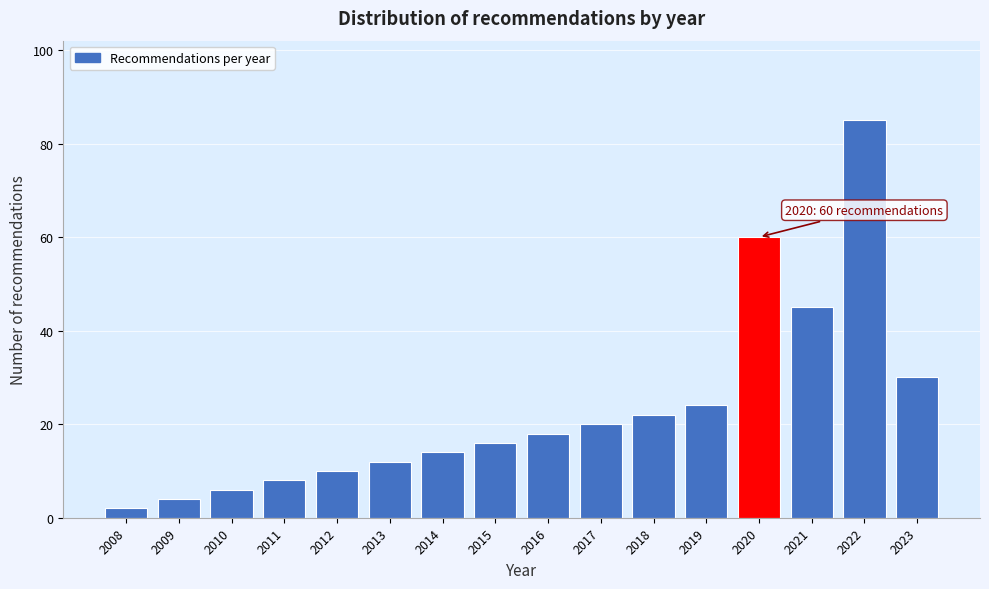

Reading left to right, what are all the values shown in this chart?

2008=2	2009=4	2010=6	2011=8	2012=10	2013=12	2014=14	2015=16	2016=18	2017=20	2018=22	2019=24	2020=60	2021=45	2022=85	2023=30